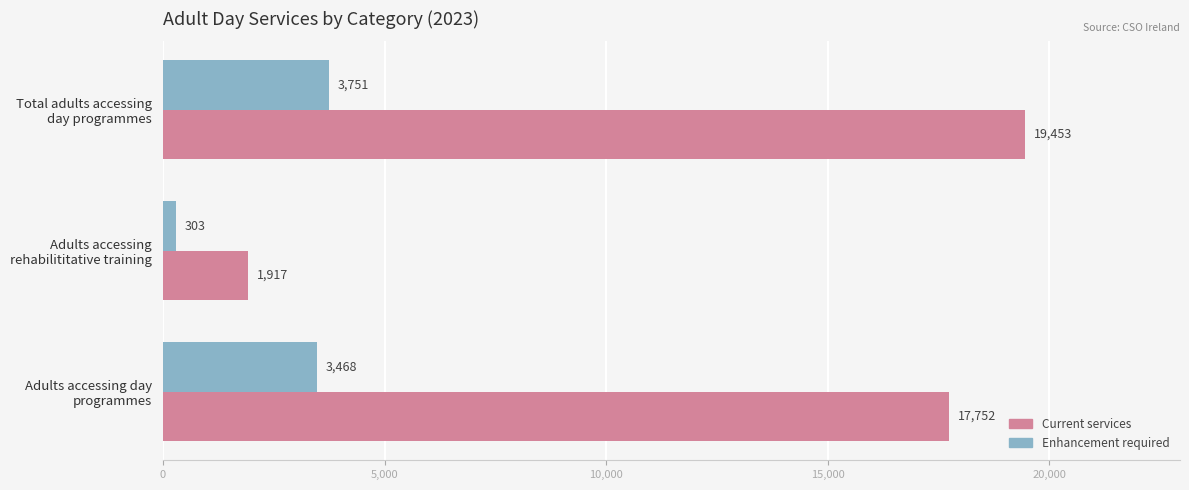

What is the highest value of the Enhancement required series?

3751